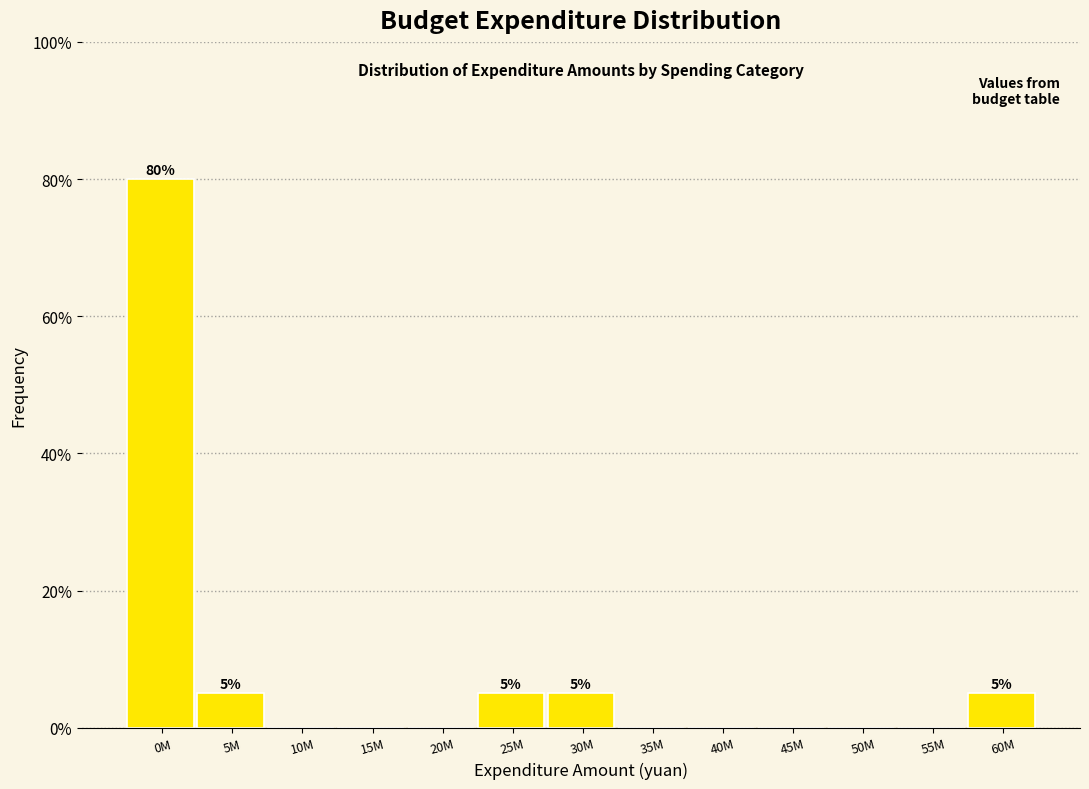

Reading left to right, extract all data points from this chart.

0M=80	5M=5	10M=0	15M=0	20M=0	25M=5	30M=5	35M=0	40M=0	45M=0	50M=0	55M=0	60M=5